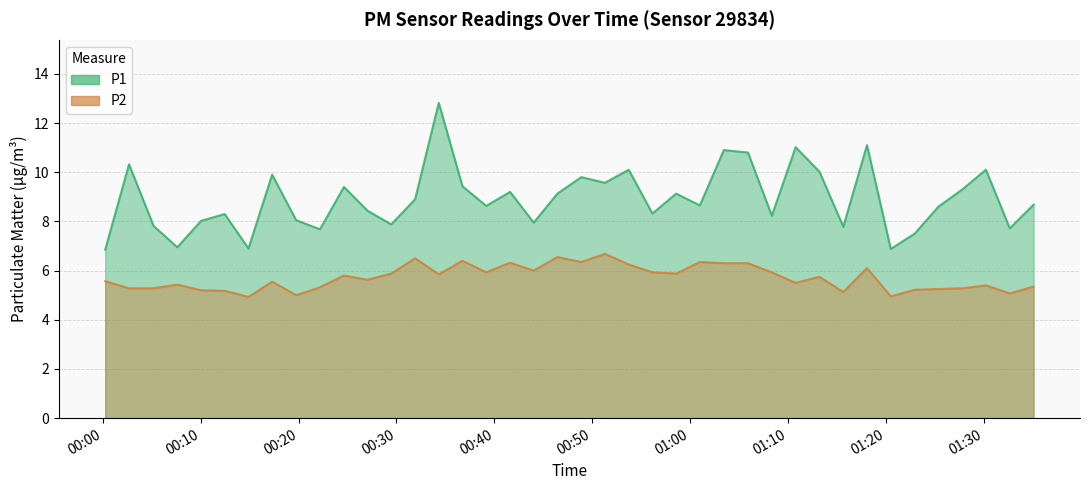

Is the value of P2 at 01:08 greater than the value of P1 at 00:58?

No